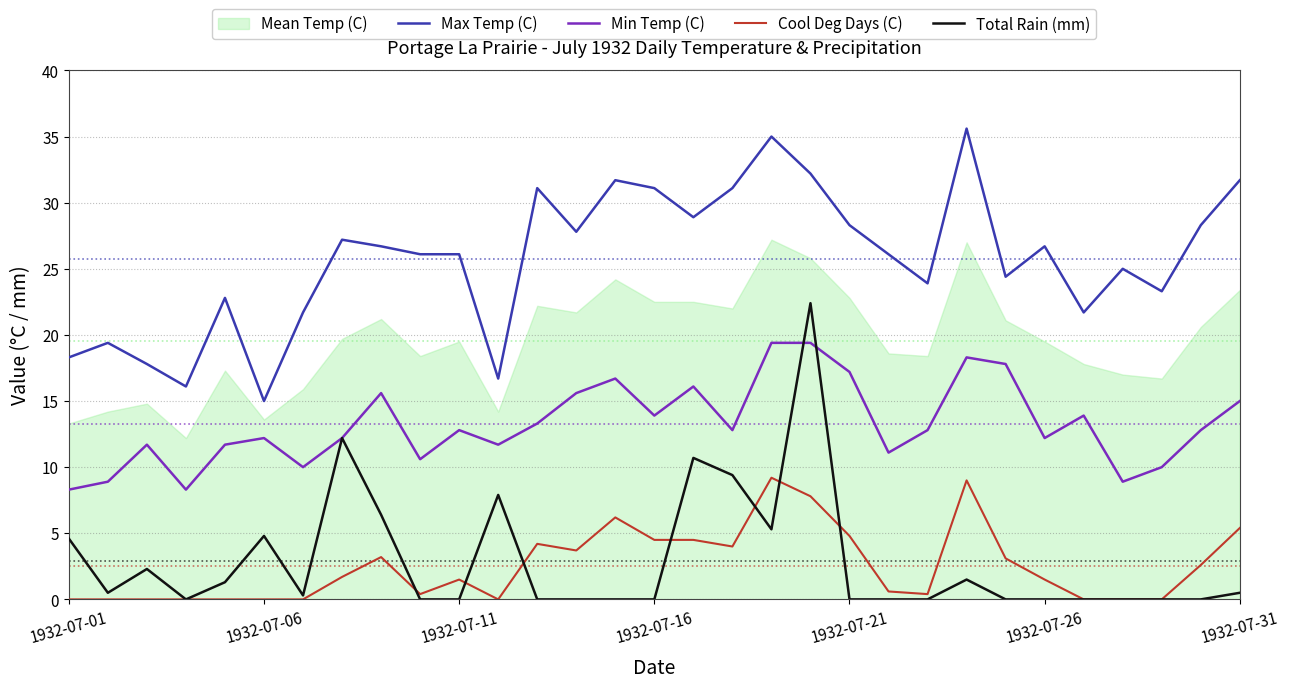

At how many categories does at least one series exceed 25?

18